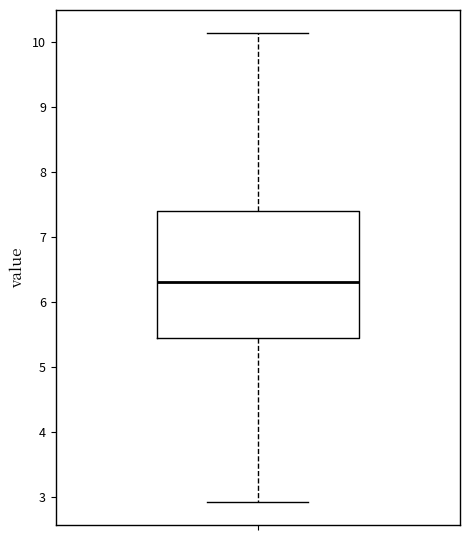

Where is the lower edge of the box on the y-axis? The values are not printed on the chart, so give them approximately, as read against the axis.

5.5